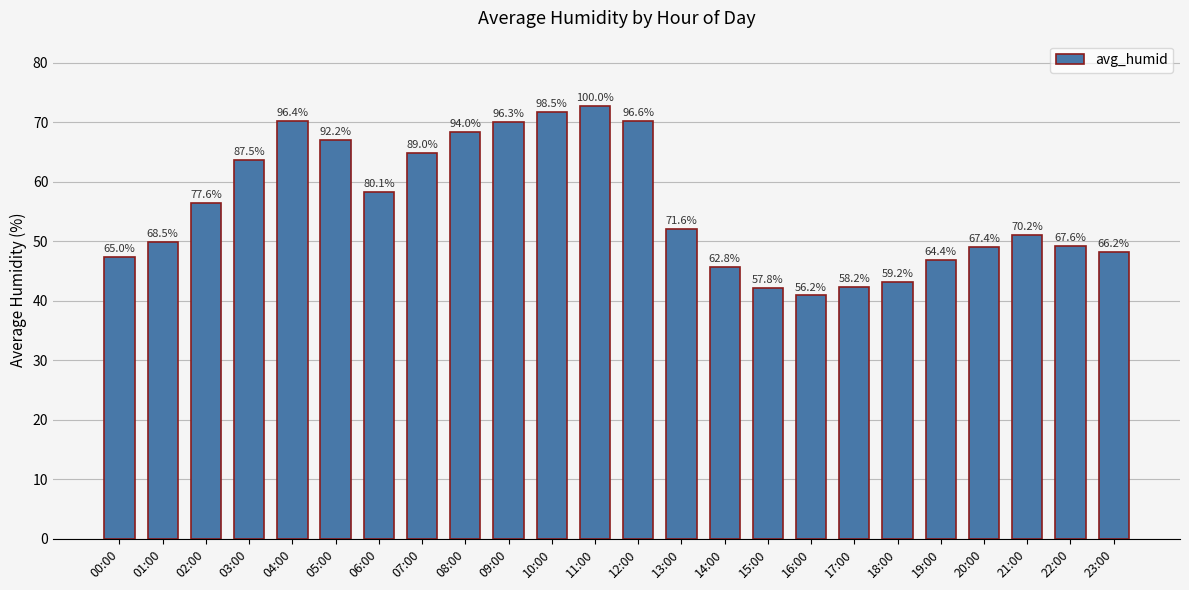

What is the ratio of the value at 18:00 to the value at 13:00?

0.8